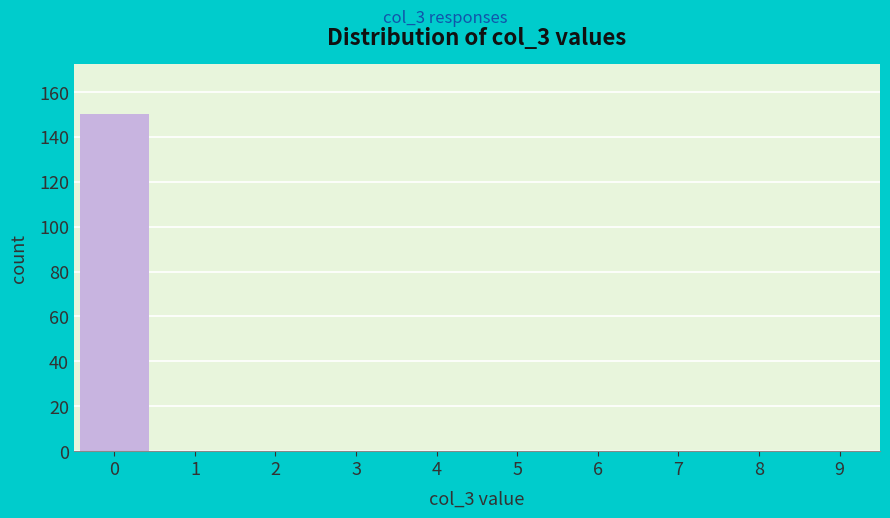

Reading left to right, list all the values displayed in this chart.

0=150	1=0	2=0	3=0	4=0	5=0	6=0	7=0	8=0	9=0